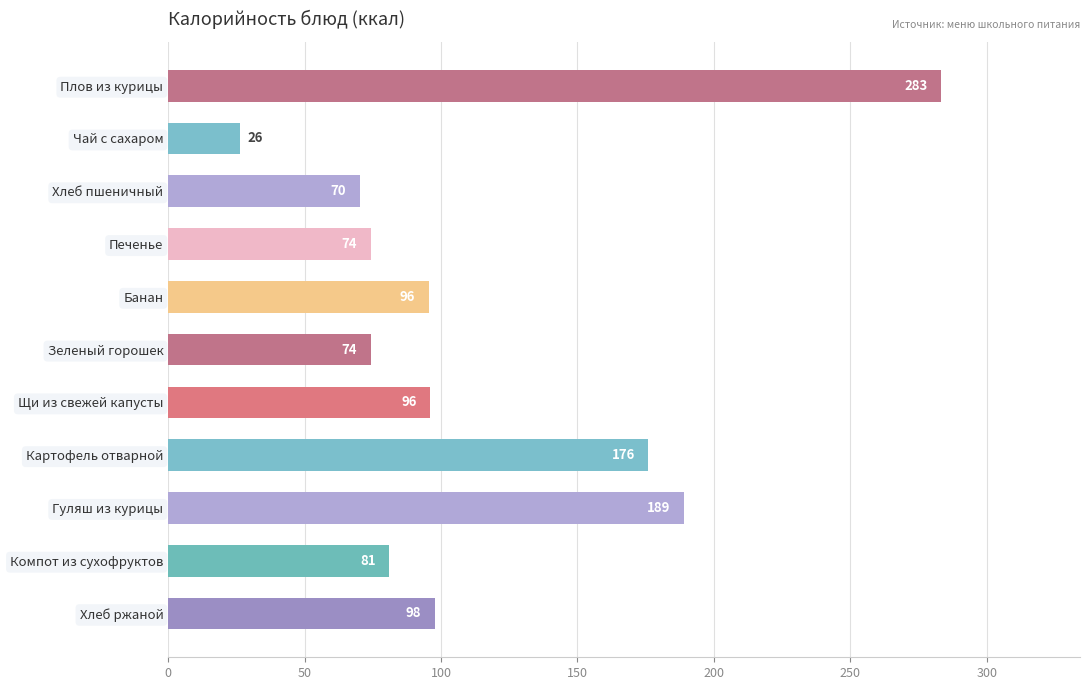

Is it true that the value at Гуляш из курицы is 62.0?

False